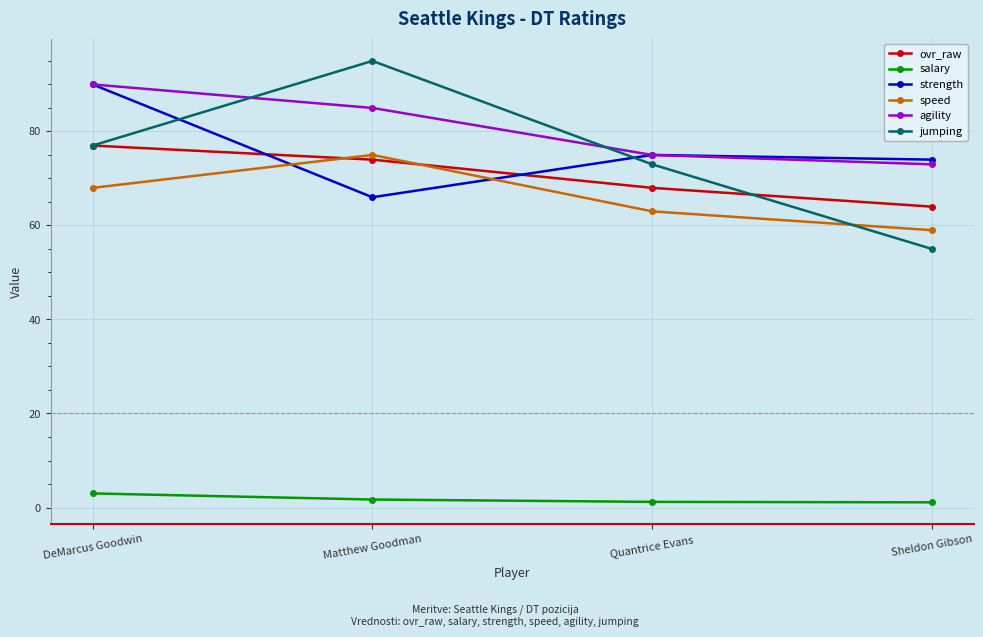

What is the minimum value for jumping?

55.0